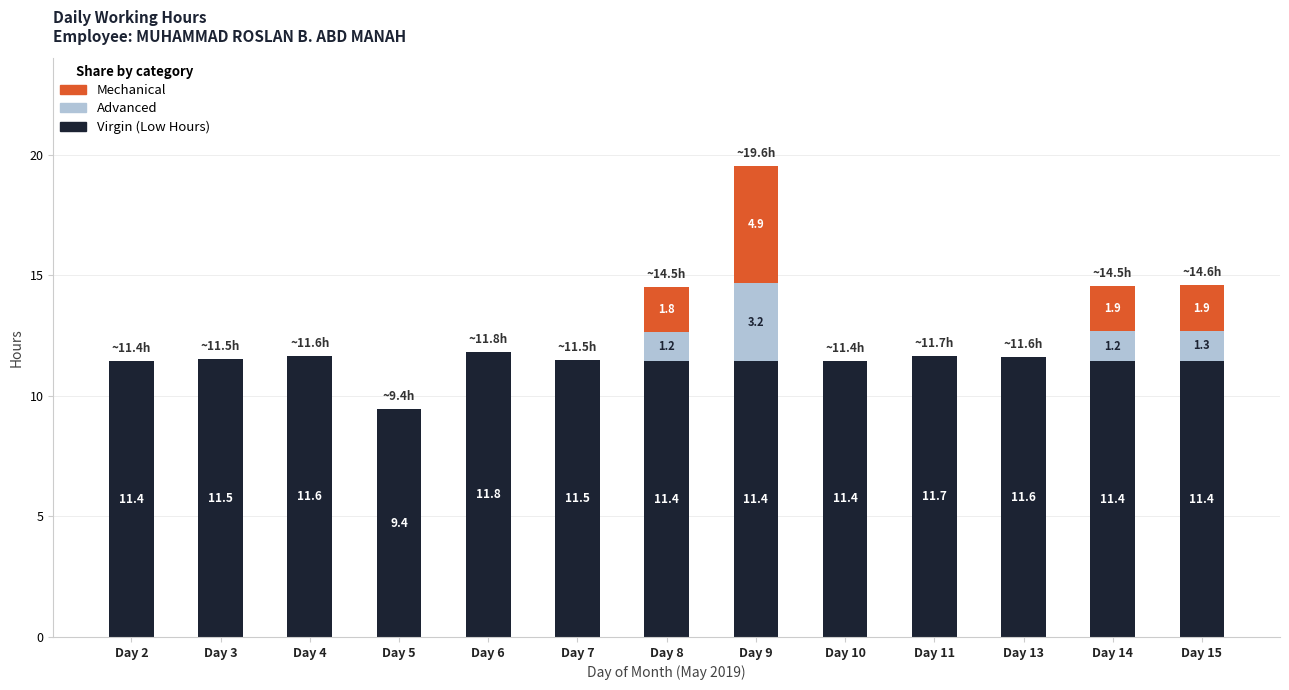

What is the total value across all series at Day 7?

11.5